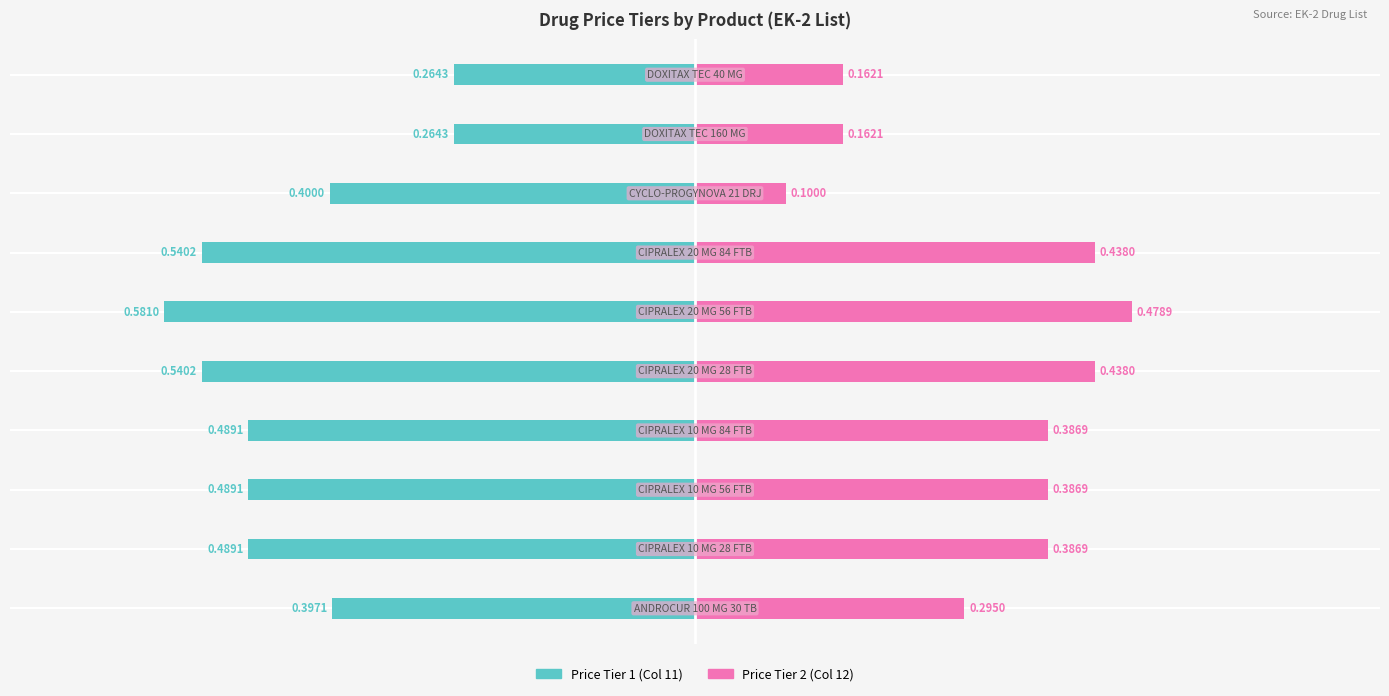

What are all the series names shown in the legend?

Price Tier 1, Price Tier 2